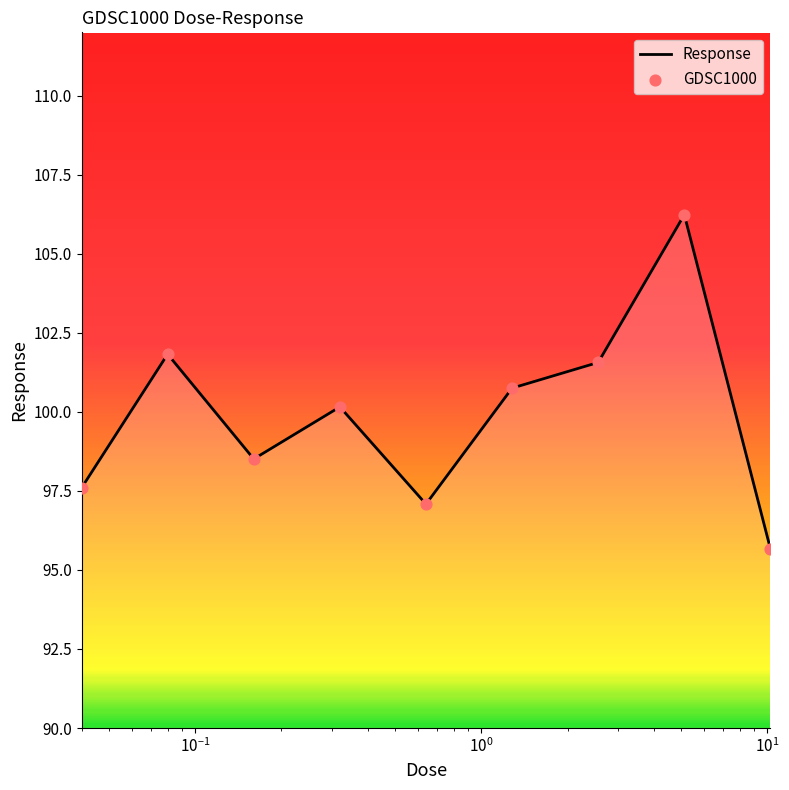

What is the difference between the maximum and minimum values?

10.6